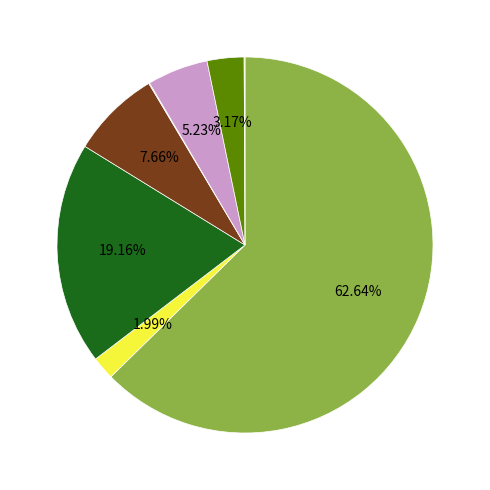

Is there any slice that represents more than half of the pie?

Yes